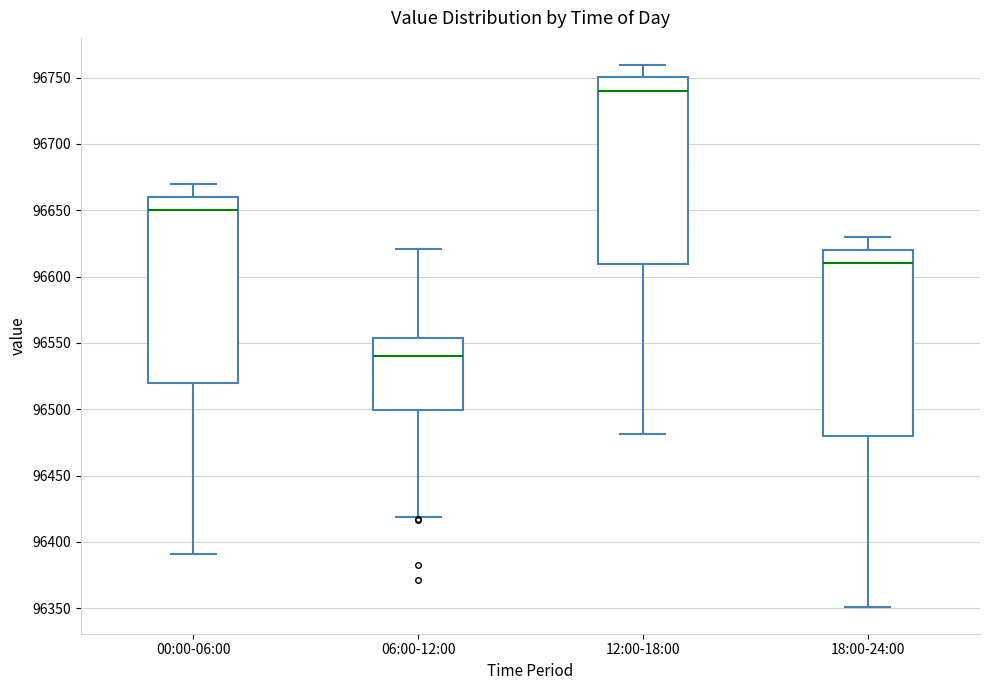

Reading left to right, read every box against the y-axis: the position of its median line, the range the box covers, and the ends of its whiskers. The values are not printed on the chart, so give them approximately, as read against the axis.

00:00-06:00: median 96650, box 96520 to 96660, whiskers 96390 to 96670
06:00-12:00: median 96540, box 96500 to 96555, whiskers 96420 to 96620
12:00-18:00: median 96740, box 96610 to 96750, whiskers 96480 to 96760
18:00-24:00: median 96610, box 96480 to 96620, whiskers 96350 to 96630